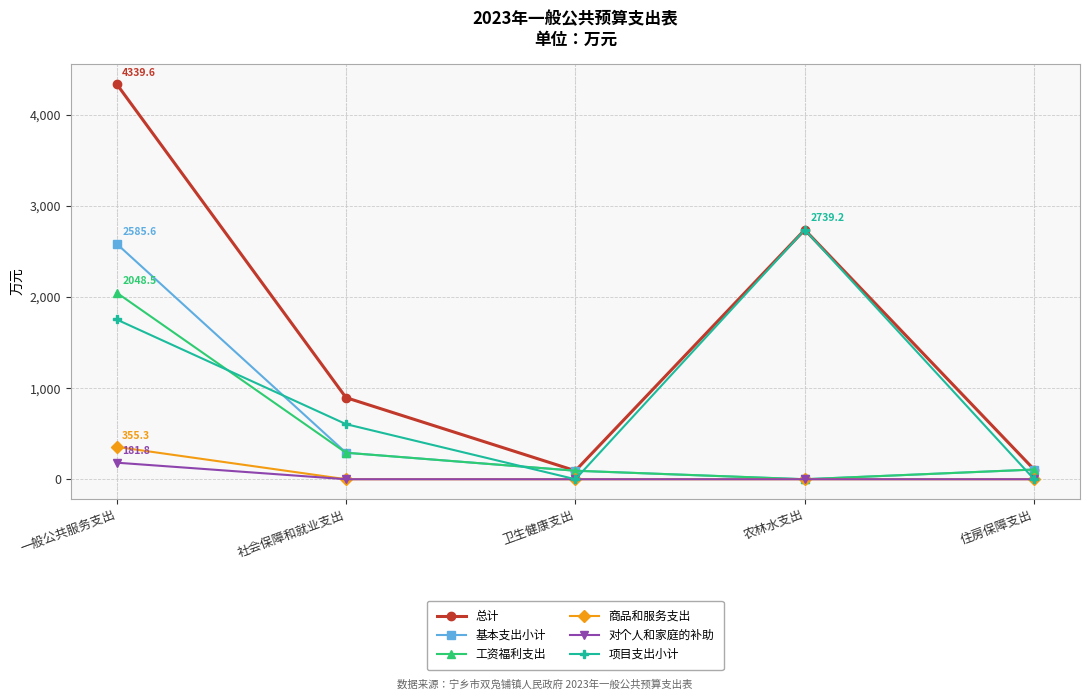

At which label does 工资福利支出 reach its minimum?

农林水支出